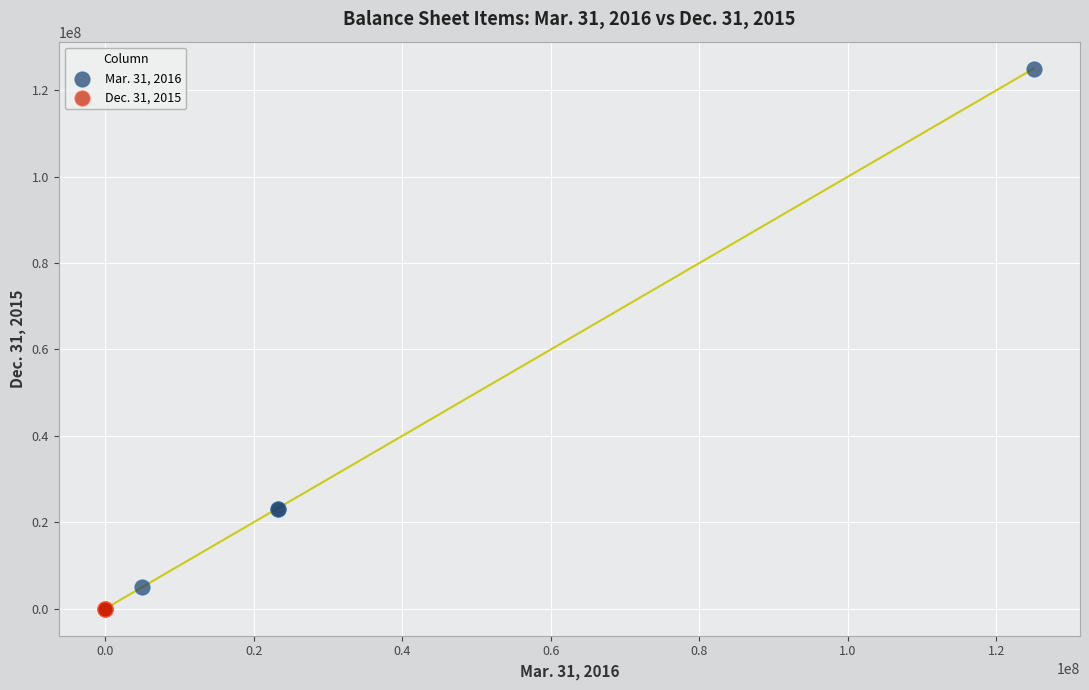

Which series has the largest Y range (max minus min)?

Mar. 31, 2016